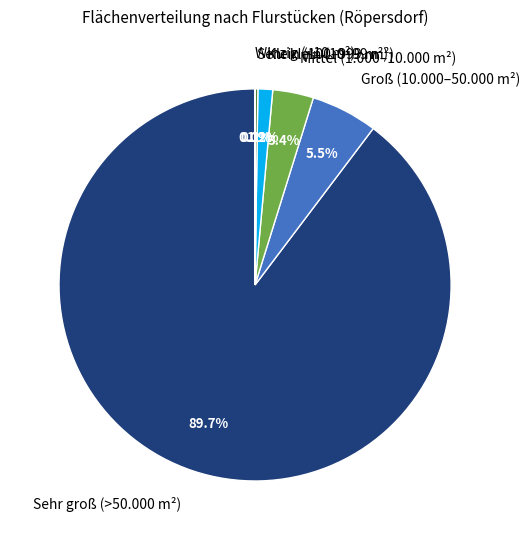

How much of the chart is everything except Mittel (1.000–10.000 m²)?

96.6%